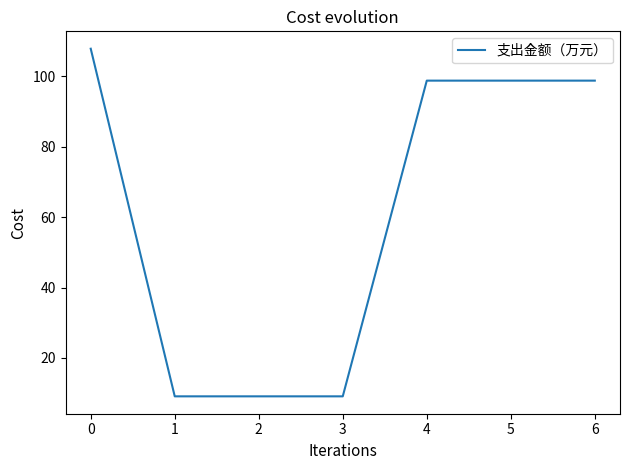

True or false: the data shows 98.8 at 5.

True